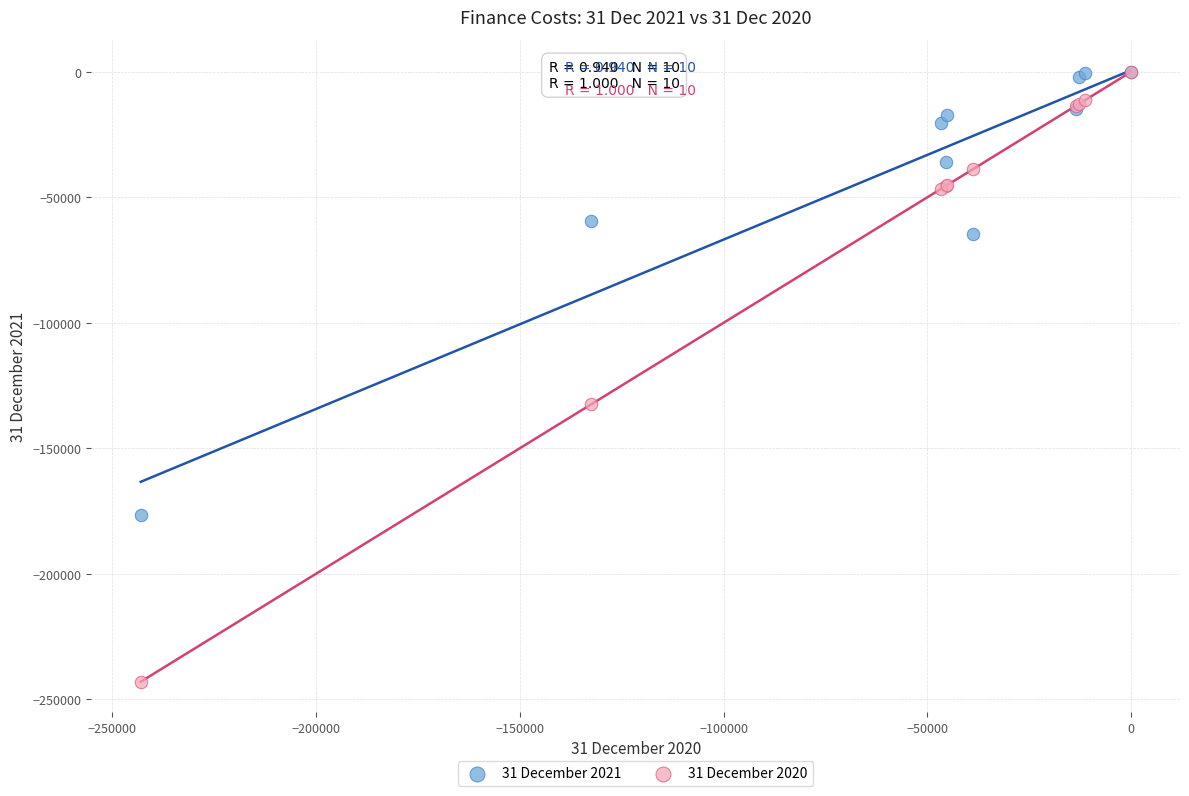

Across all series, what Y value is closest to -121575?

-132423